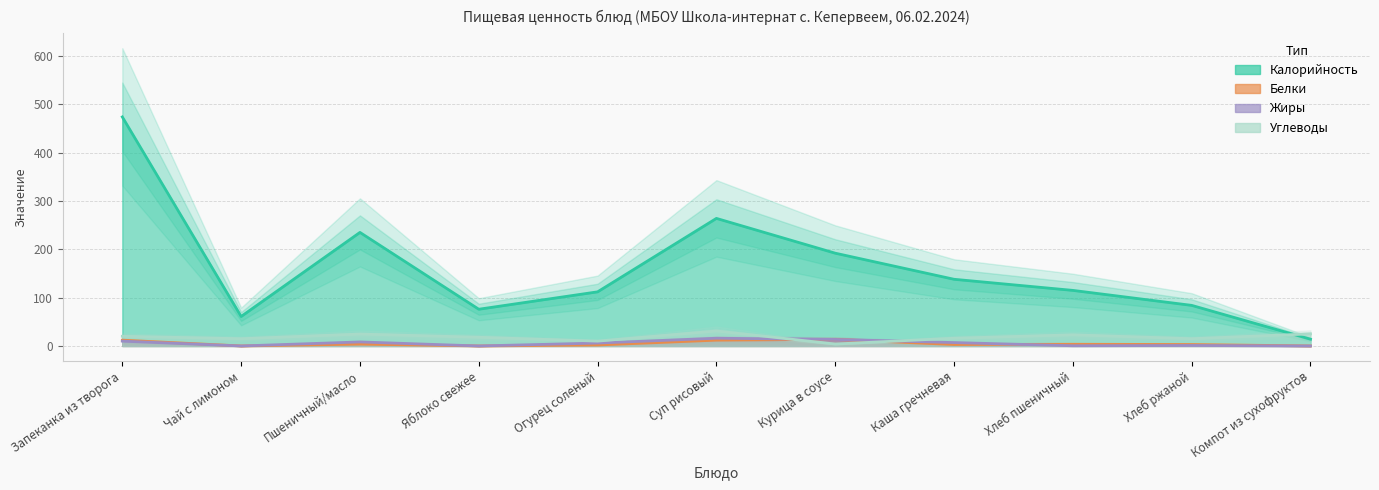

Is the value of Жиры at Пшеничный/масло greater than the value of Углеводы at Огурец соленый?

No